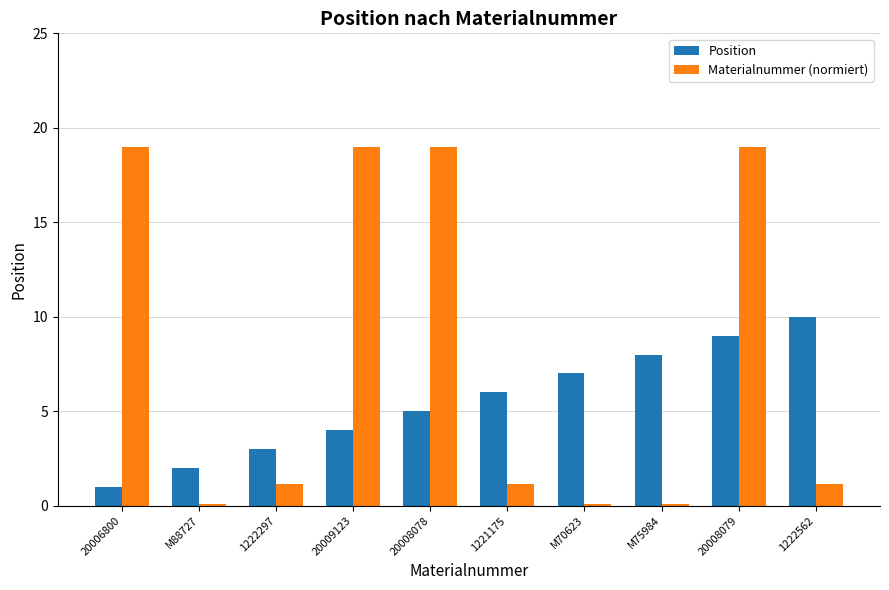

How many data points in Materialnummer (normiert) are above 1?

7